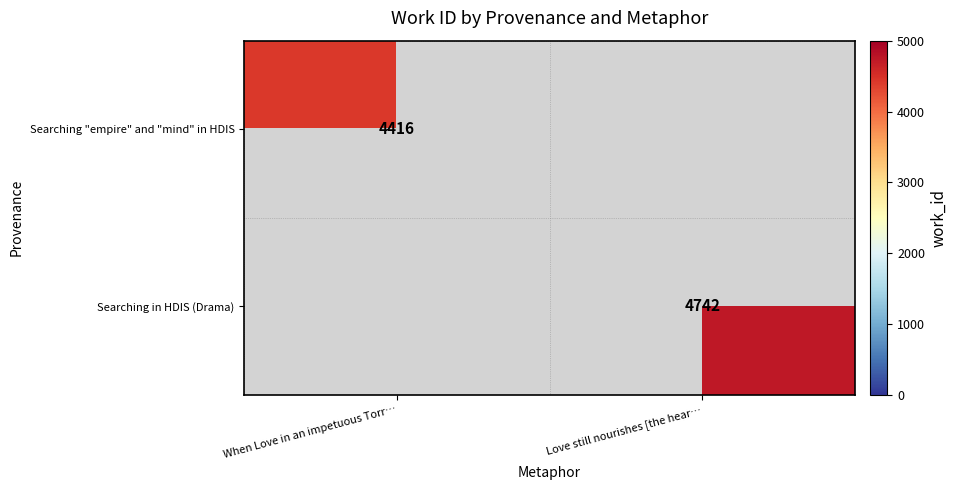

What is the difference between the Searching "empire" and "mind" in HDIS values at Love still nourishes [the hear… and When Love in an impetuous Torr…?

4416